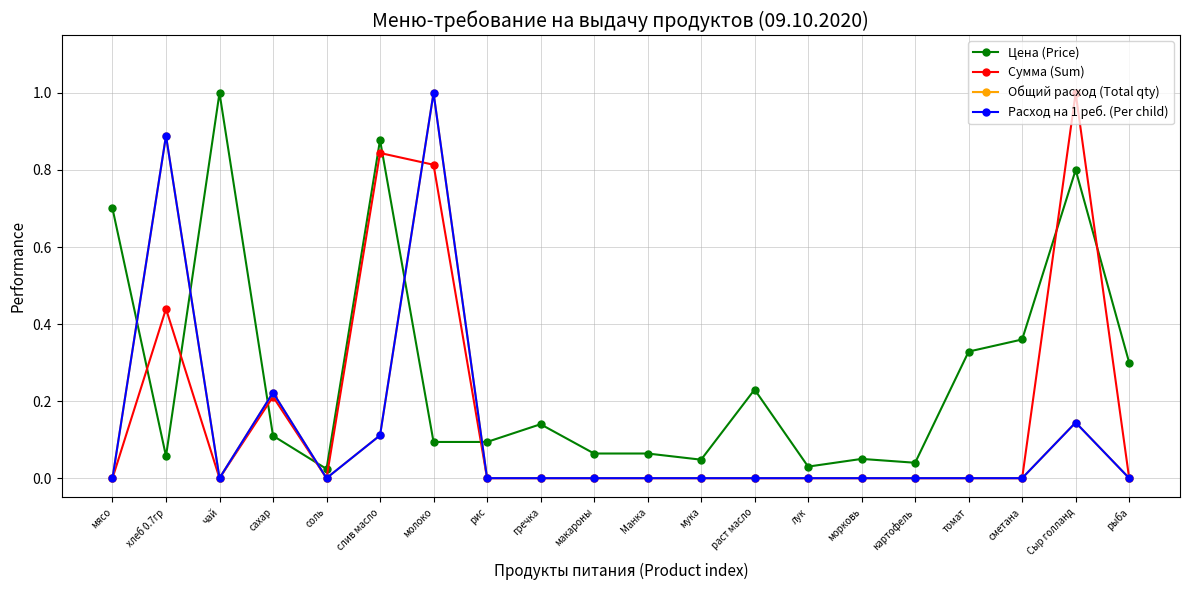

At which category is the sum across all series the highest?

молоко